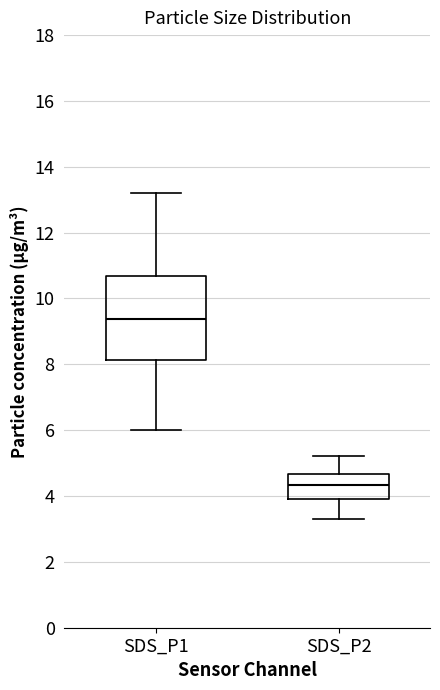

Comparing the boxes themselves (not the whiskers), which one is the tallest?

SDS_P1